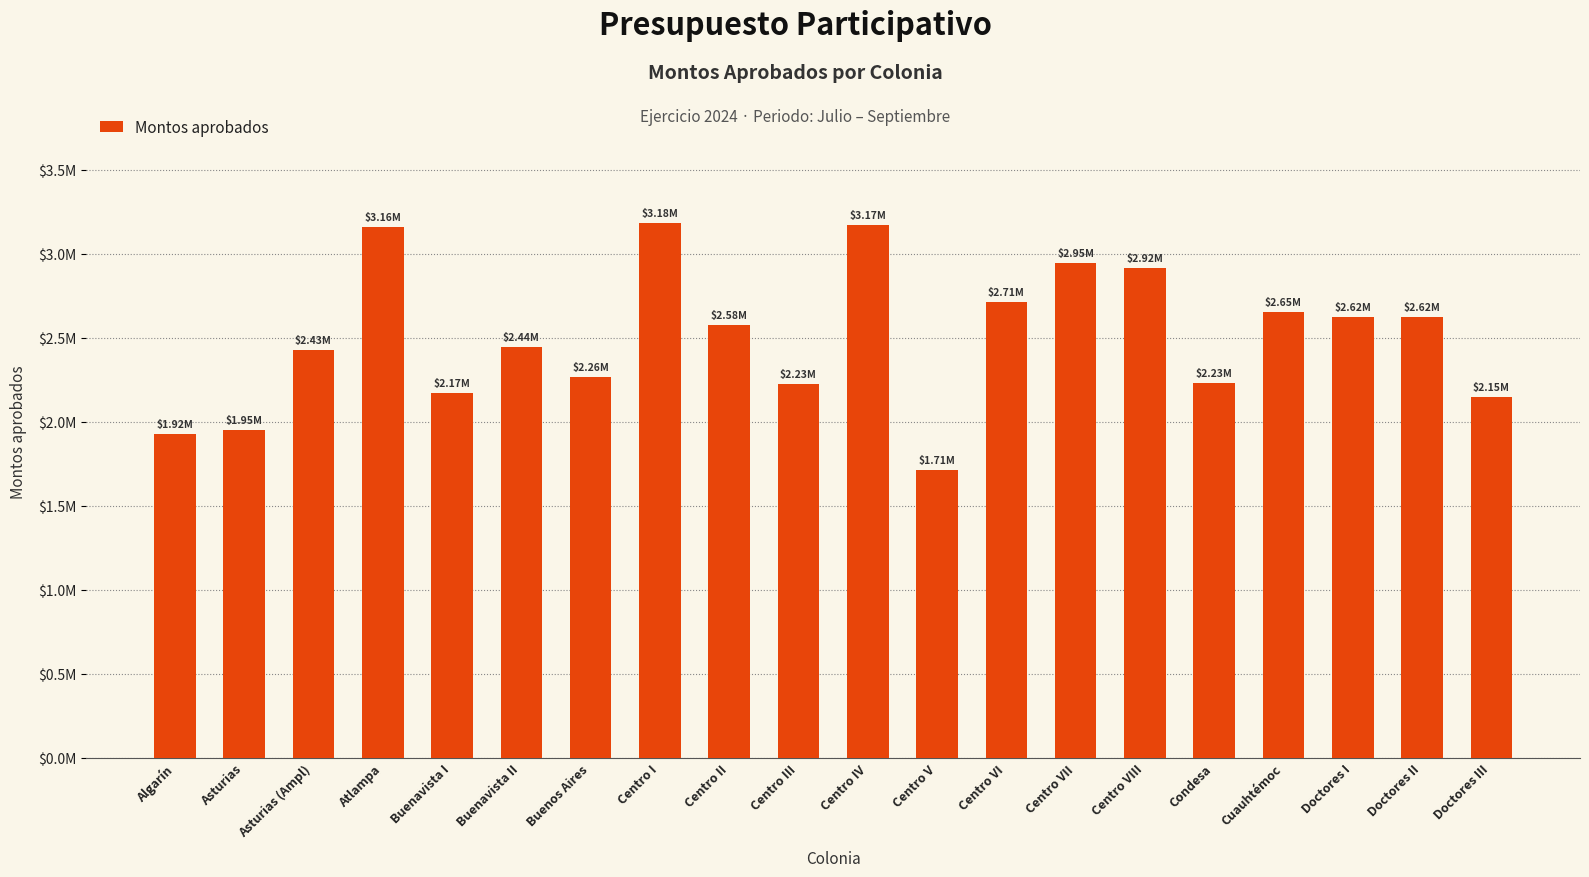

Are the bars horizontal?

No